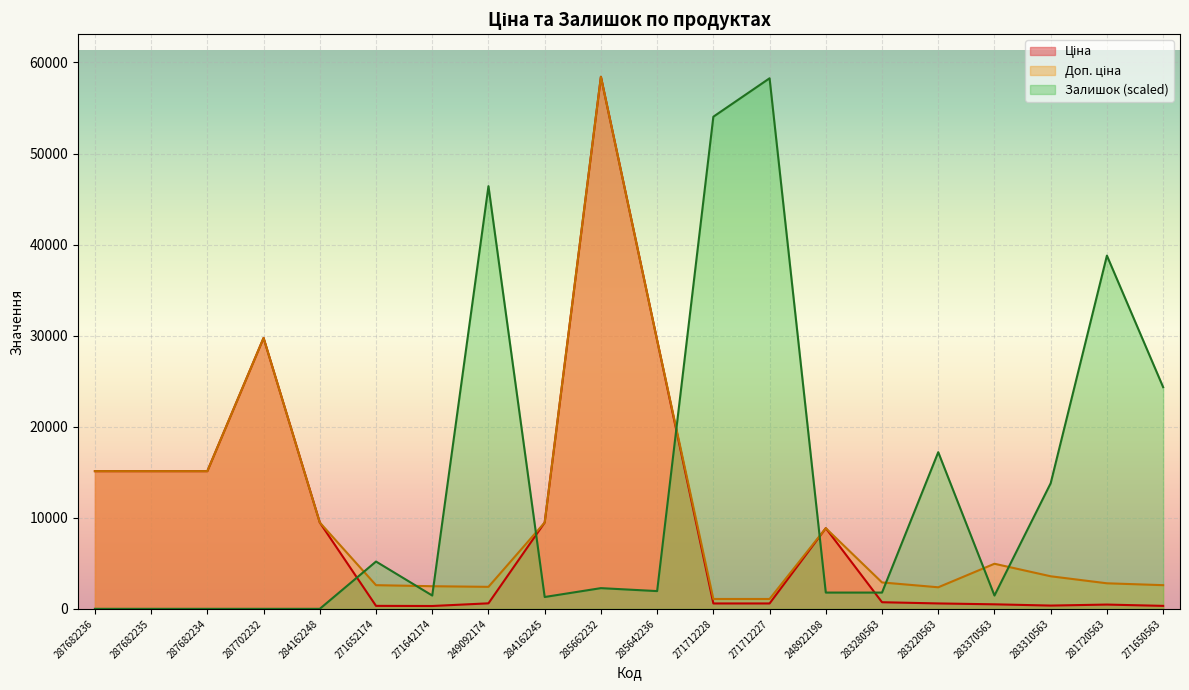

Between which two adjacent categories do Залишок and Доп. ціна first intersect?

284162248 and 271652174